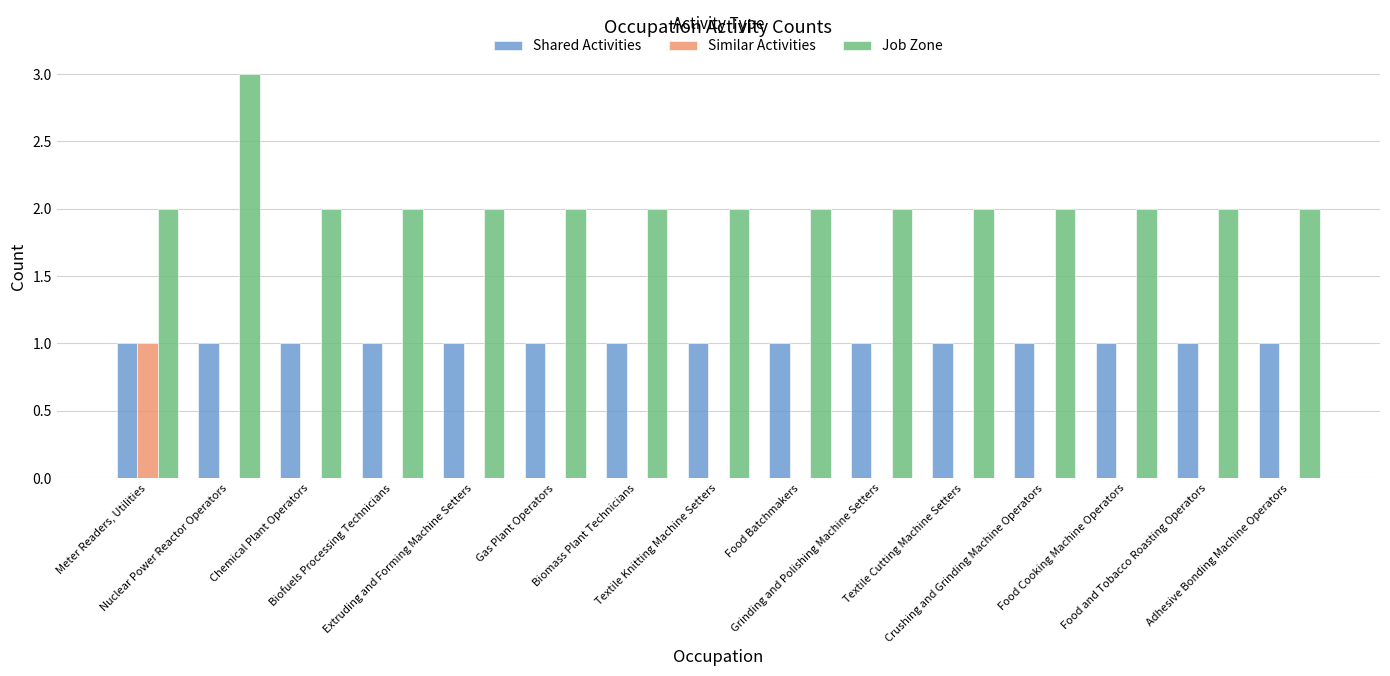

What is the highest value of the Job Zone series?

3